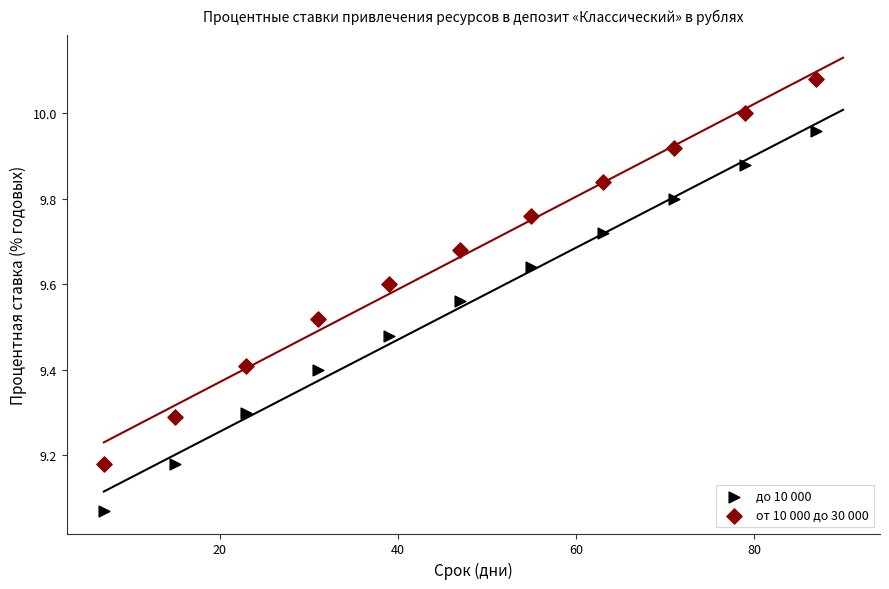

Which series contains the lowest Y value?

до 10 000